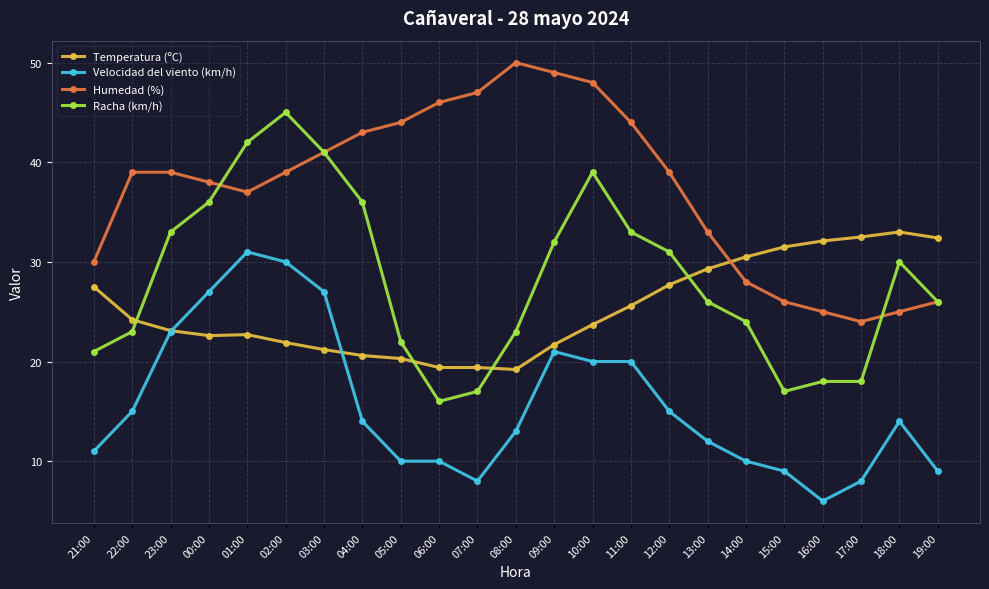

At which category is the sum across all series the highest?

02:00